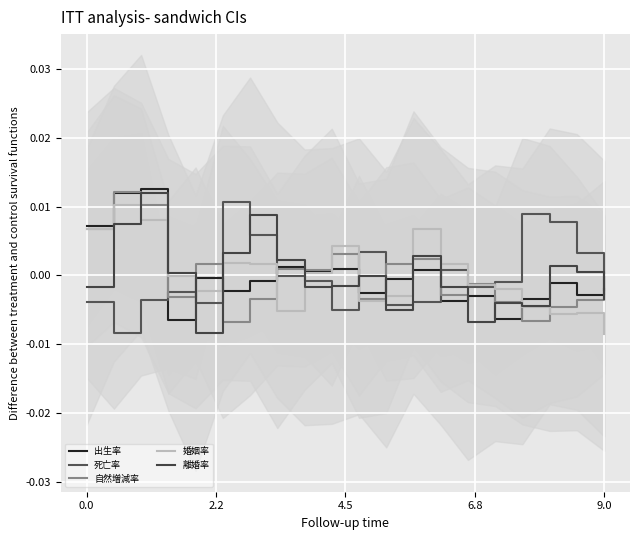

After their last crossing, which series has the higher values: 離婚率 or 出生率?

出生率